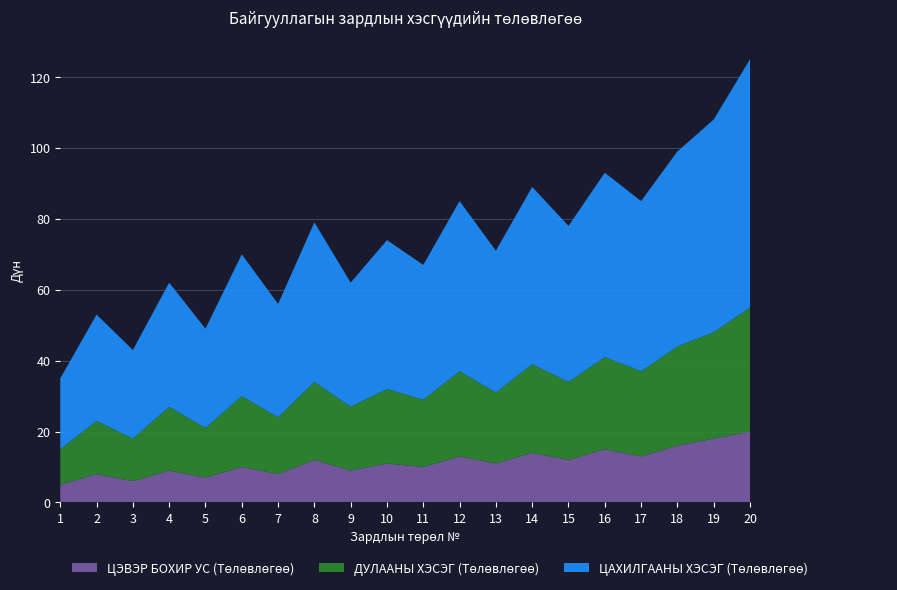

Reading left to right, list all the values displayed in this chart.

ЦЭВЭР БОХИР УС (Төлөвлөгөө): 1=5	2=8	3=6	4=9	5=7	6=10	7=8	8=12	9=9	10=11	11=10	12=13	13=11	14=14	15=12	16=15	17=13	18=16	19=18	20=20
ДУЛААНЫ ХЭСЭГ (Төлөвлөгөө): 1=10	2=15	3=12	4=18	5=14	6=20	7=16	8=22	9=18	10=21	11=19	12=24	13=20	14=25	15=22	16=26	17=24	18=28	19=30	20=35
ЦАХИЛГААНЫ ХЭСЭГ (Төлөвлөгөө): 1=20	2=30	3=25	4=35	5=28	6=40	7=32	8=45	9=35	10=42	11=38	12=48	13=40	14=50	15=44	16=52	17=48	18=55	19=60	20=70